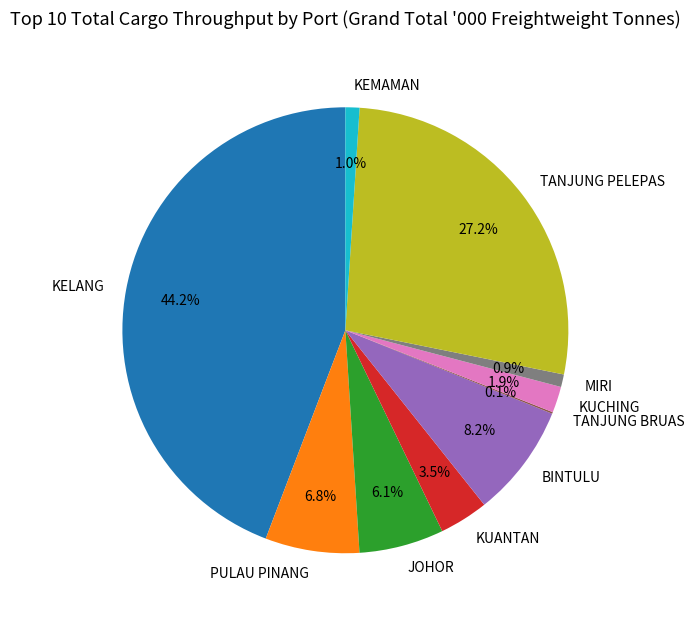

Is the sum of JOHOR and BINTULU greater than half?

No